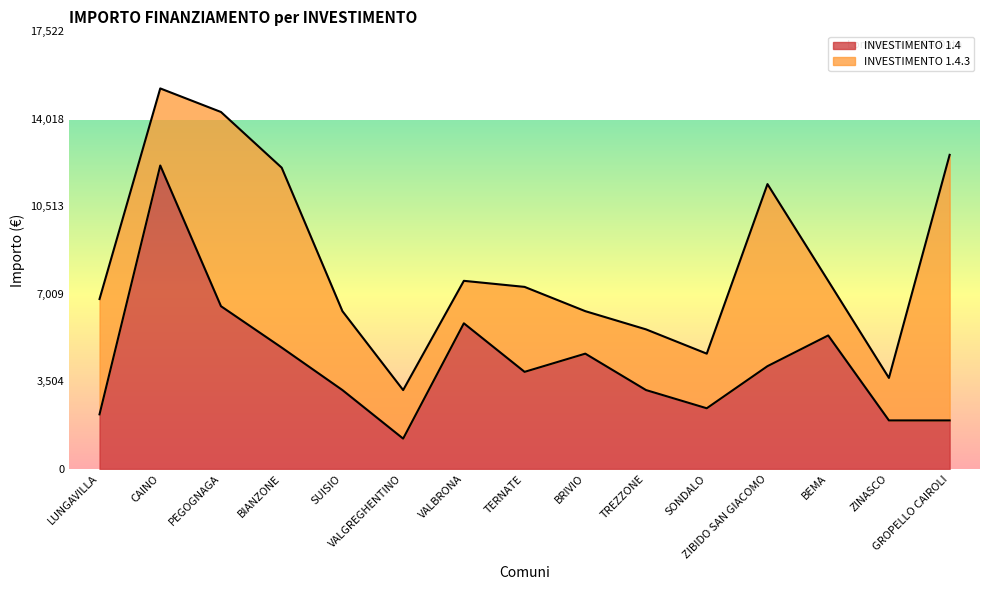

Read the value at TREZZONE, to the nearest 100.

3200